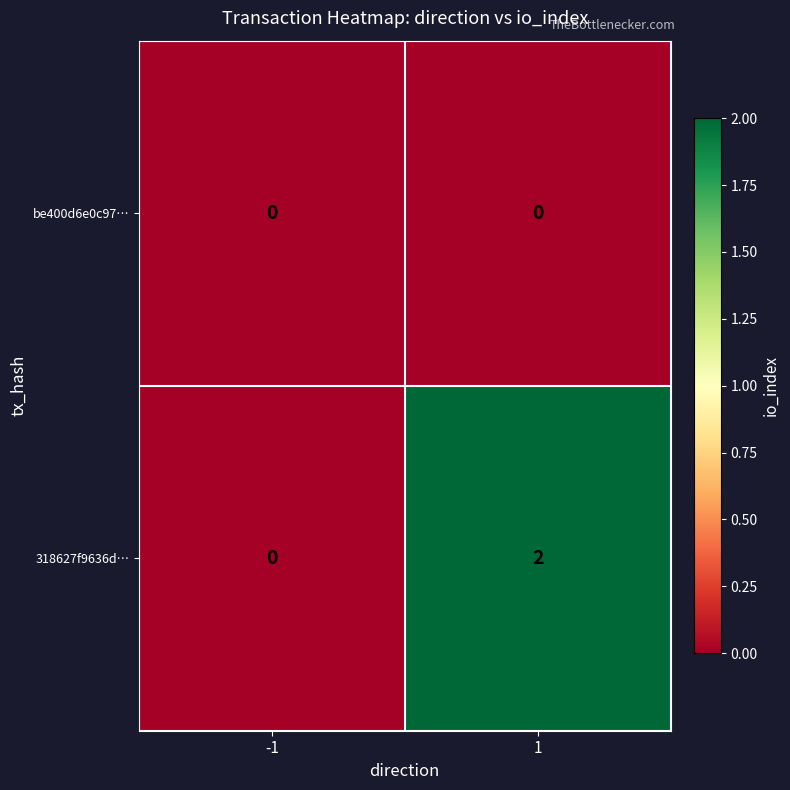

Reading left to right, extract all data points from this chart.

be400d6e0c97…: 0	0
318627f9636d…: 0	2